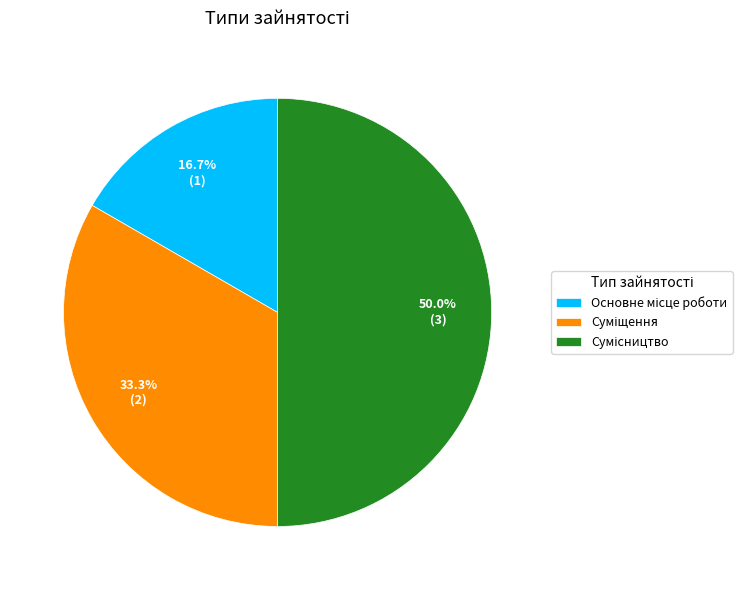

Approximately how many times larger is the value at Основне місце роботи compared to Суміщення?

0.5